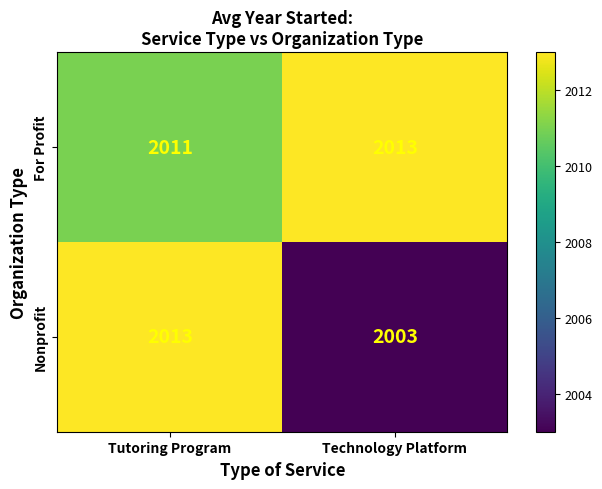

At which label is For Profit closest to 2012?

Tutoring Program